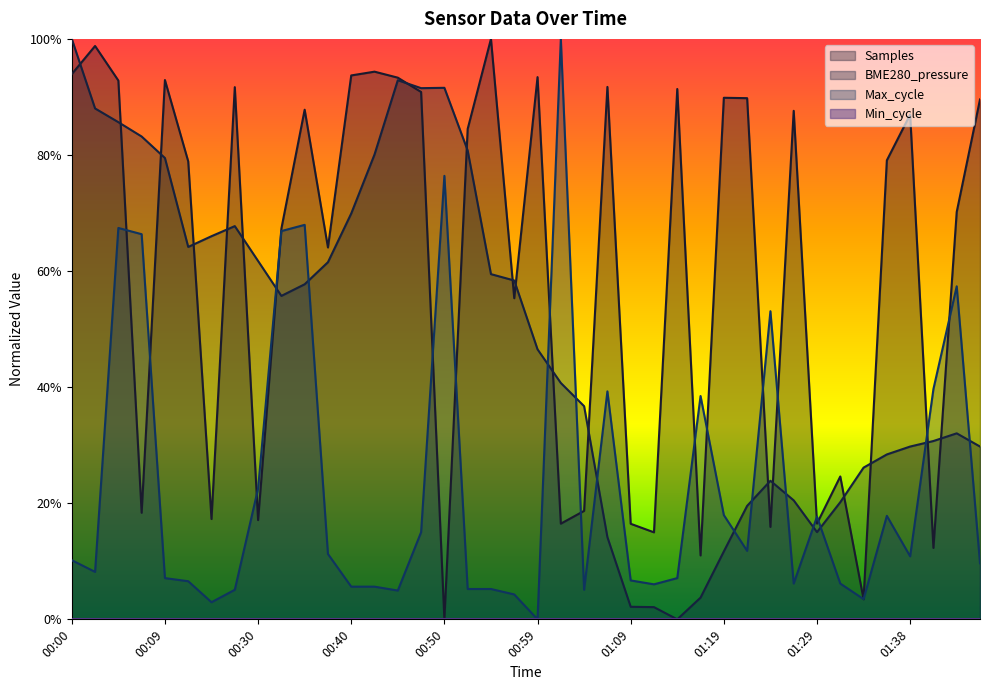

True or false: BME280_pressure and Samples cross at least once.

True